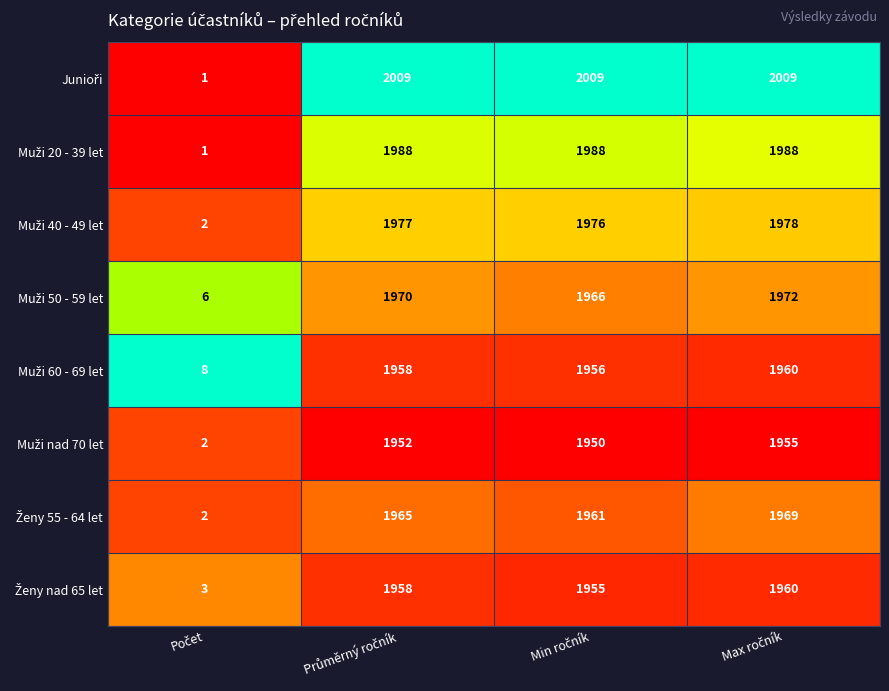

What is the maximum value shown in the chart?

2009